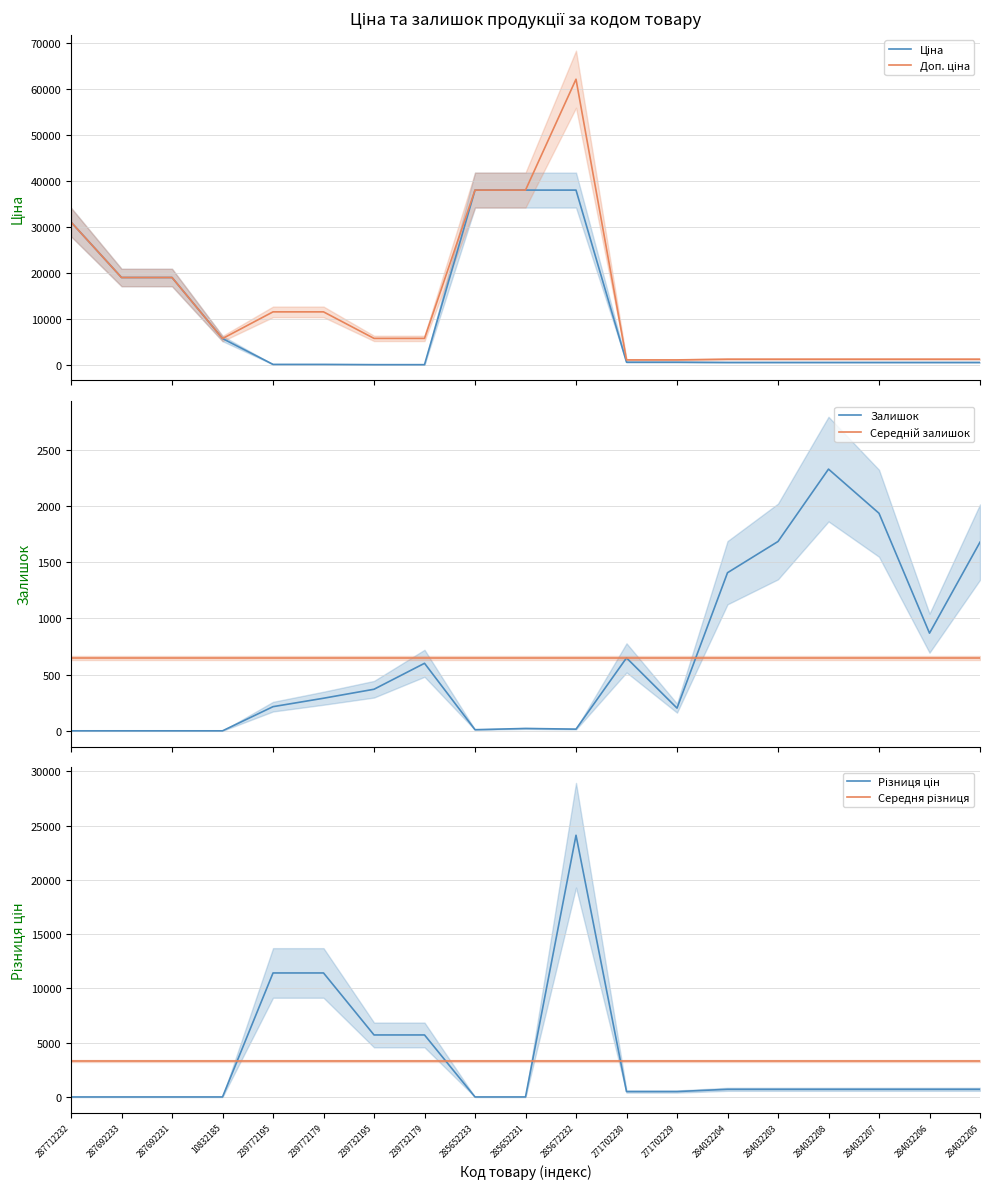

What is the lowest value of the Доп. ціна series?

1093.7